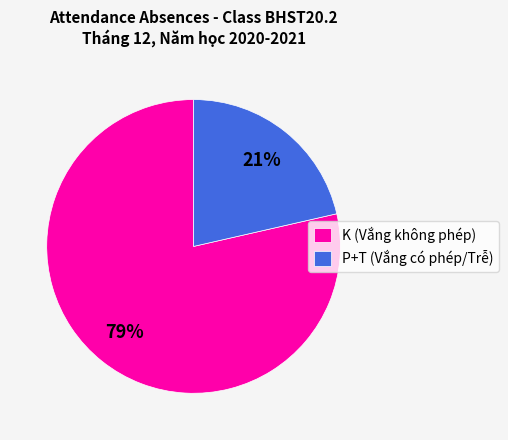

Rank the categories by value from lowest to highest.

P+T (Vắng có phép/Trễ), K (Vắng không phép)